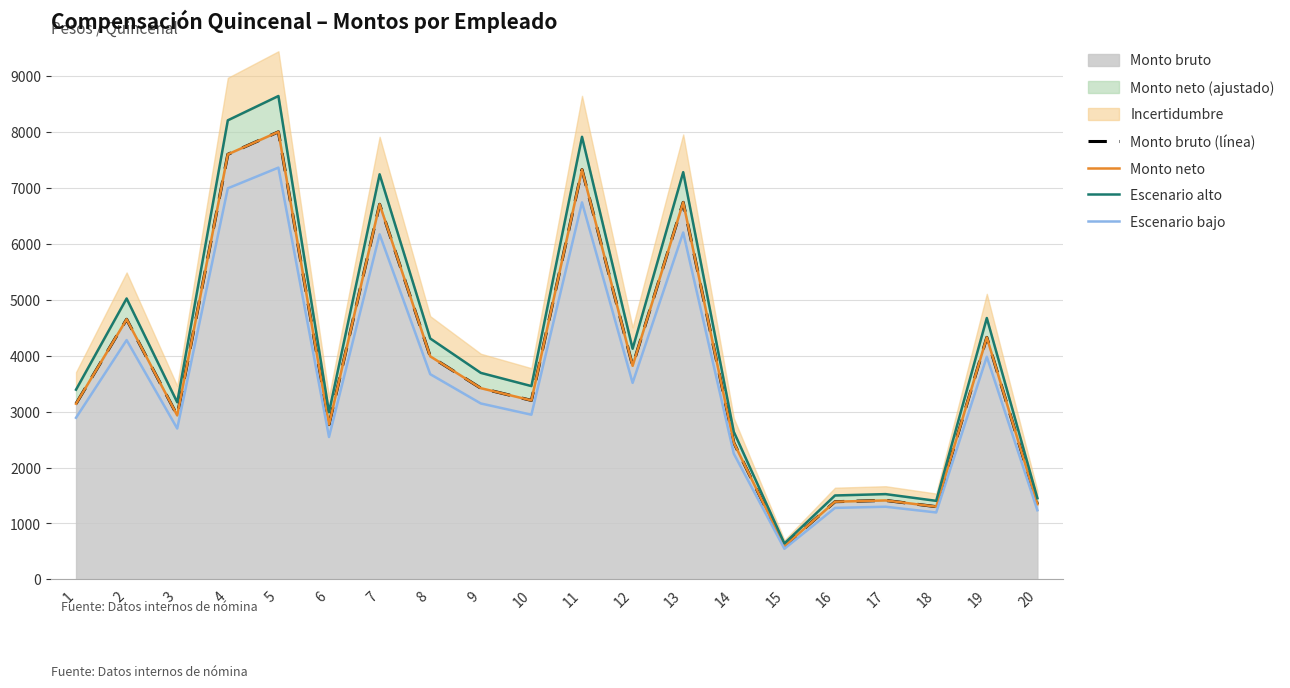

True or false: Monto bruto (línea) and Escenario alto intersect in this chart.

False